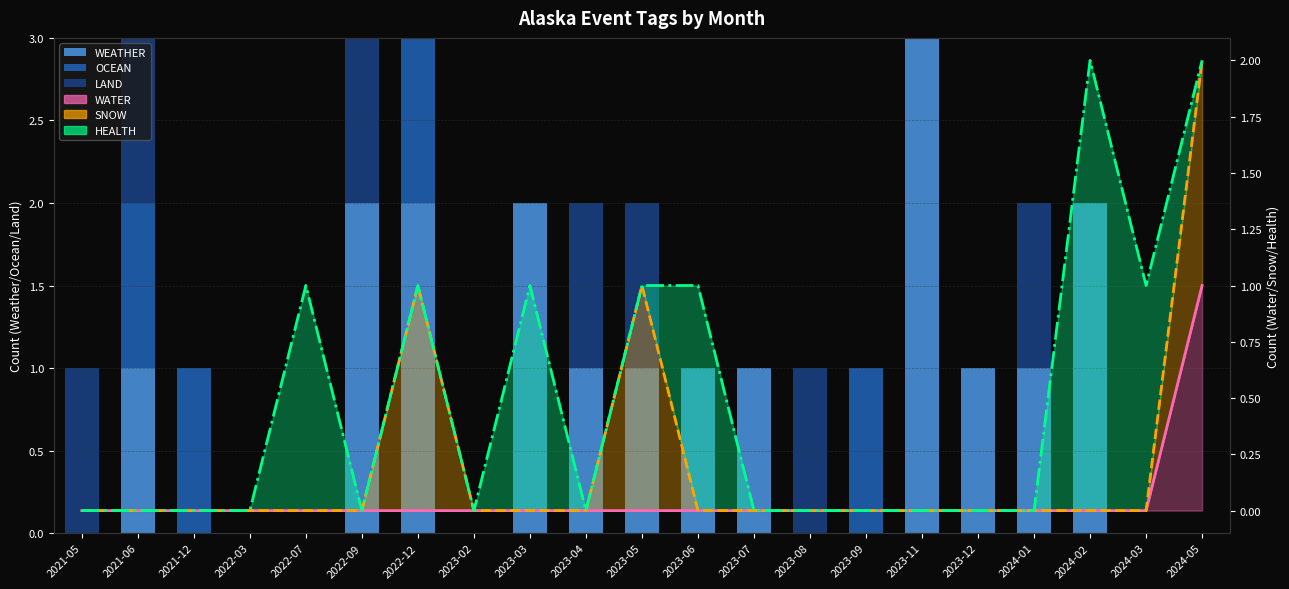

What is the total value across all series at 2024-03?

1